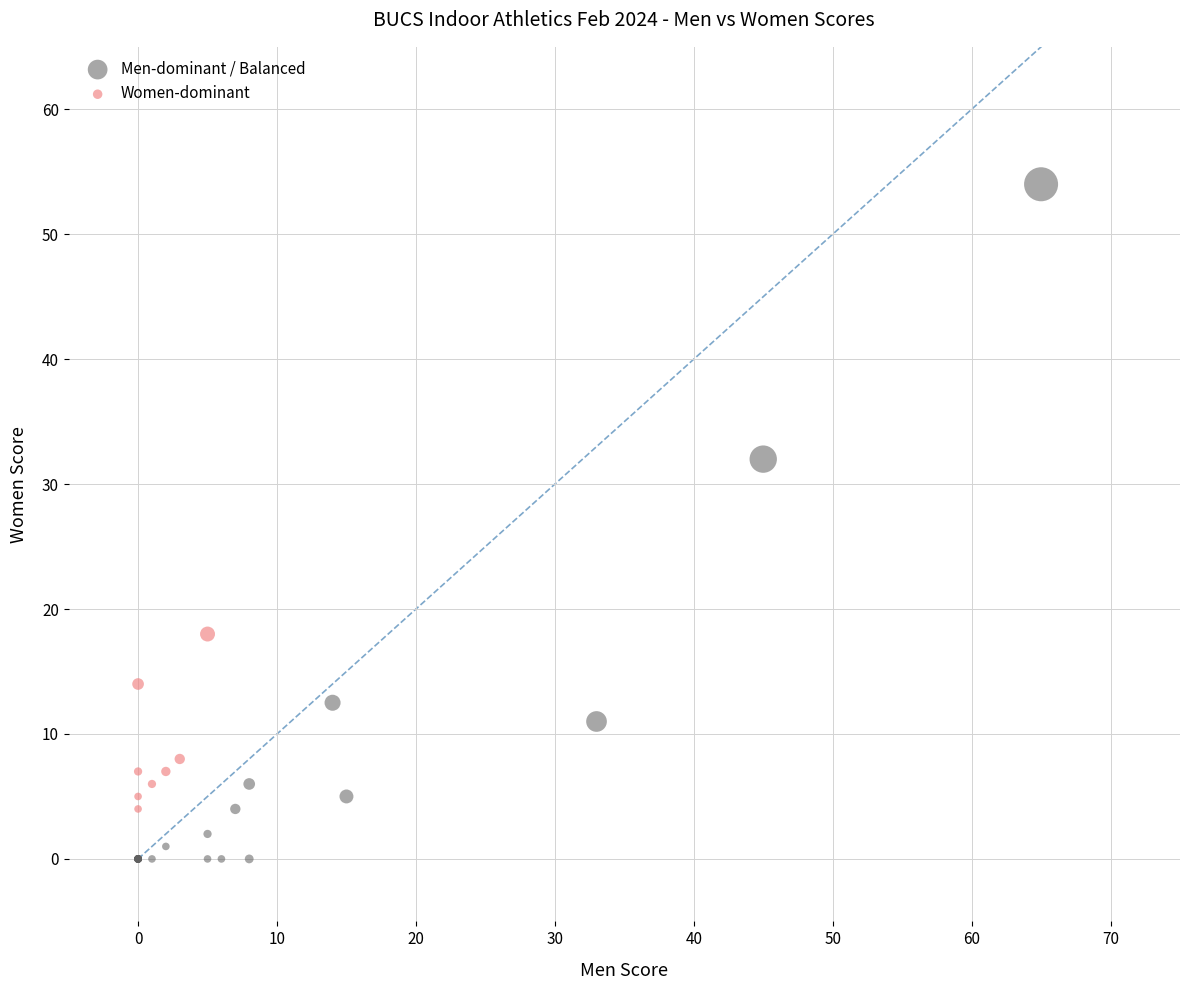

Which series reaches the minimum Y coordinate?

Men-dominant / Balanced